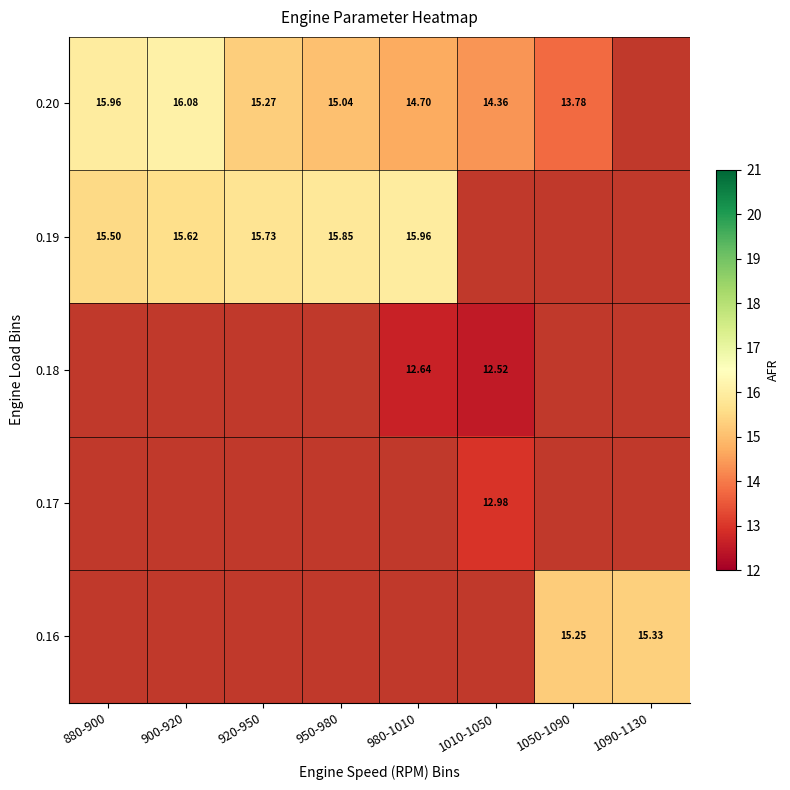

List the labels in order of 0.18 value, smallest first.

880-900, 900-920, 920-950, 950-980, 1050-1090, 1090-1130, 1010-1050, 980-1010